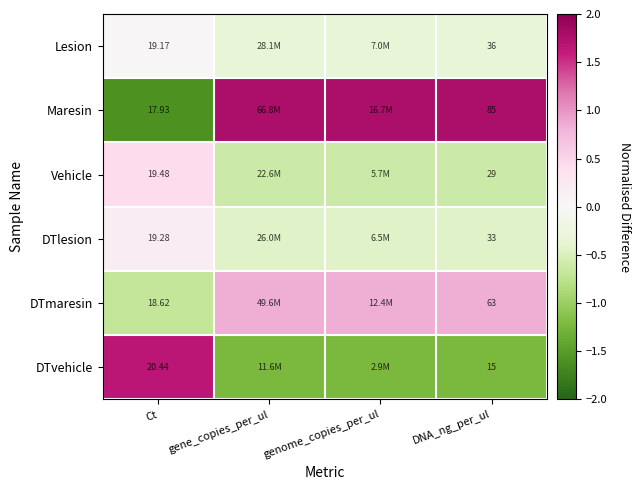

Between genome_copies_per_ul and DNA_ng_per_ul, which is larger?

DNA_ng_per_ul